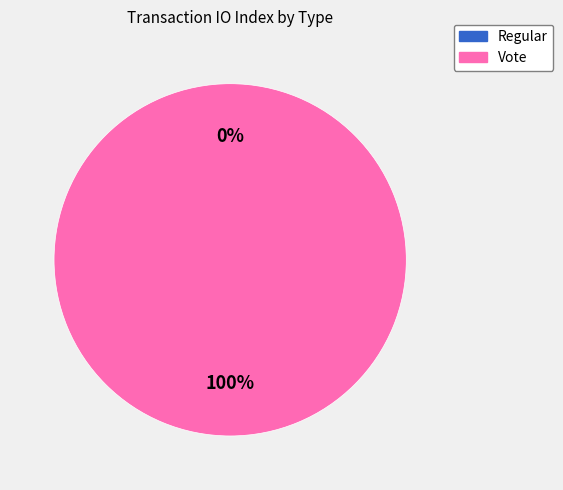

True or false: Vote accounts for 92% of the total.

False